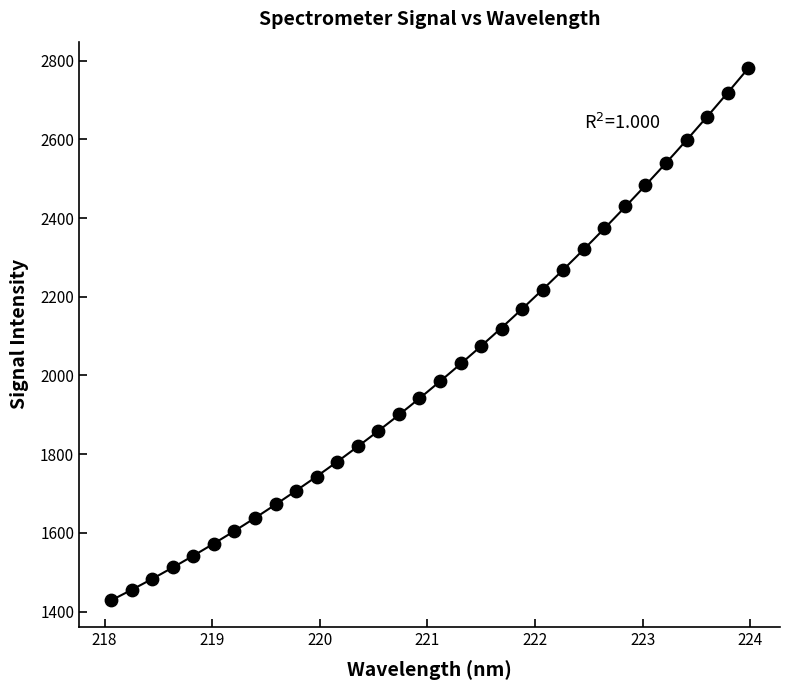

What is the range of X values (max minus min)?

5.9